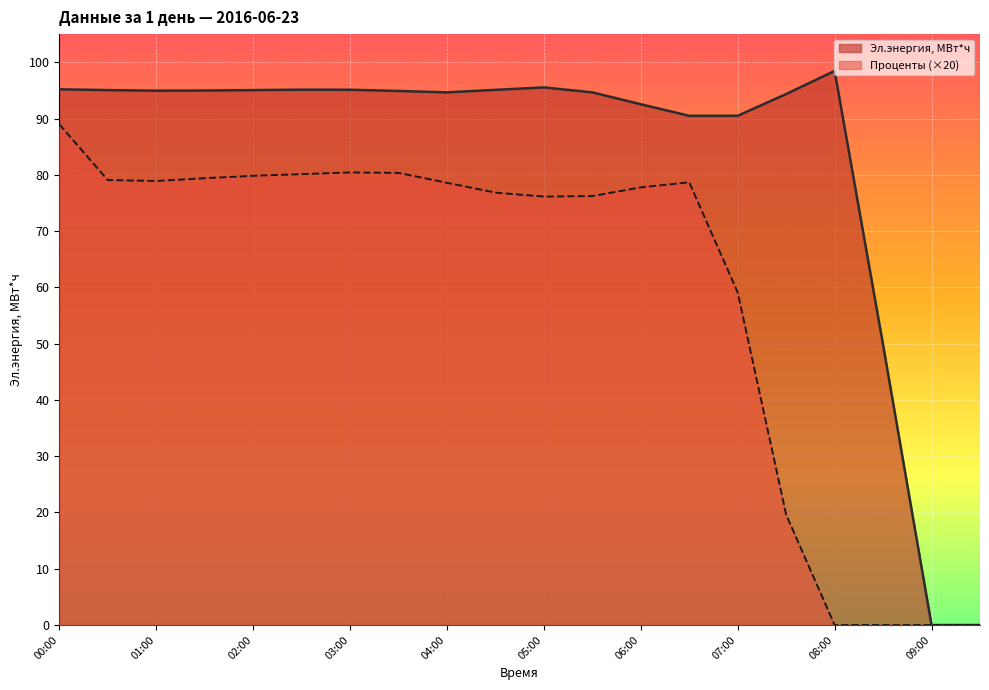

Between 07:30 and 05:00, which is larger?

05:00